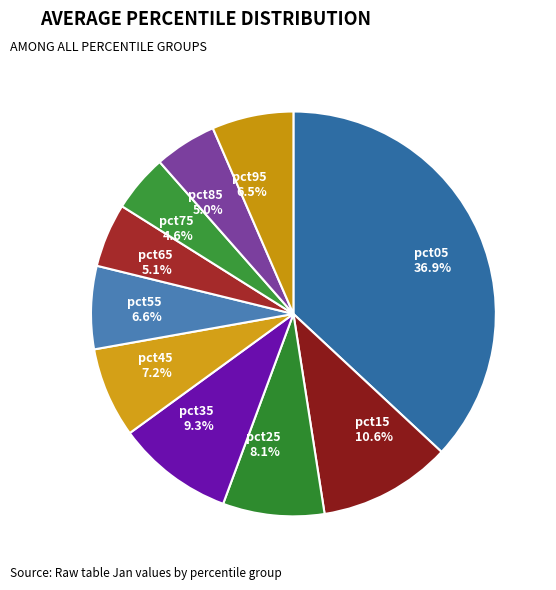

Does pct95 represent more than half of the total?

No